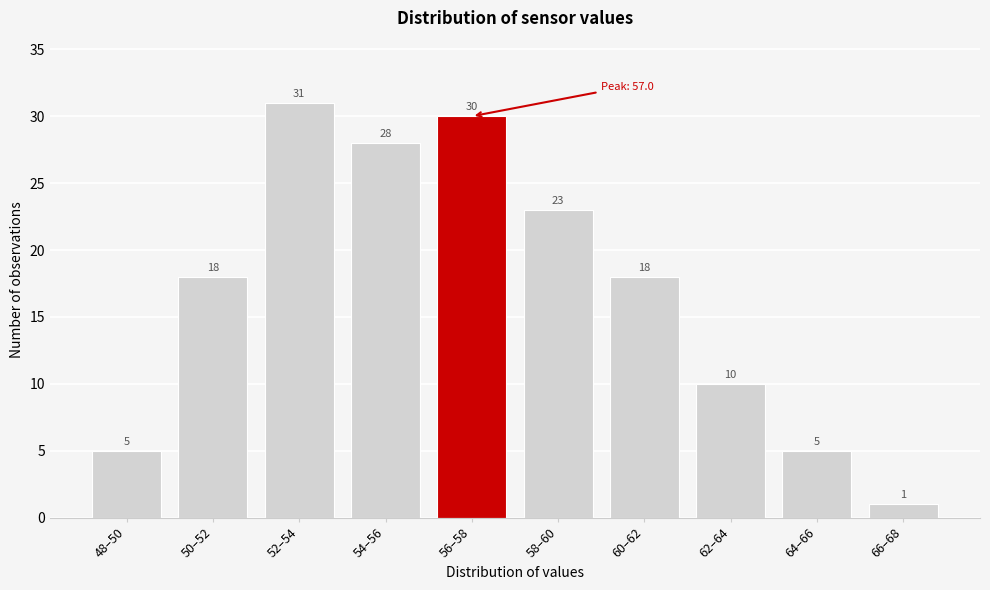

Reading left to right, transcribe all the data shown in this chart.

48–50=5	50–52=18	52–54=31	54–56=28	56–58=30	58–60=23	60–62=18	62–64=10	64–66=5	66–68=1